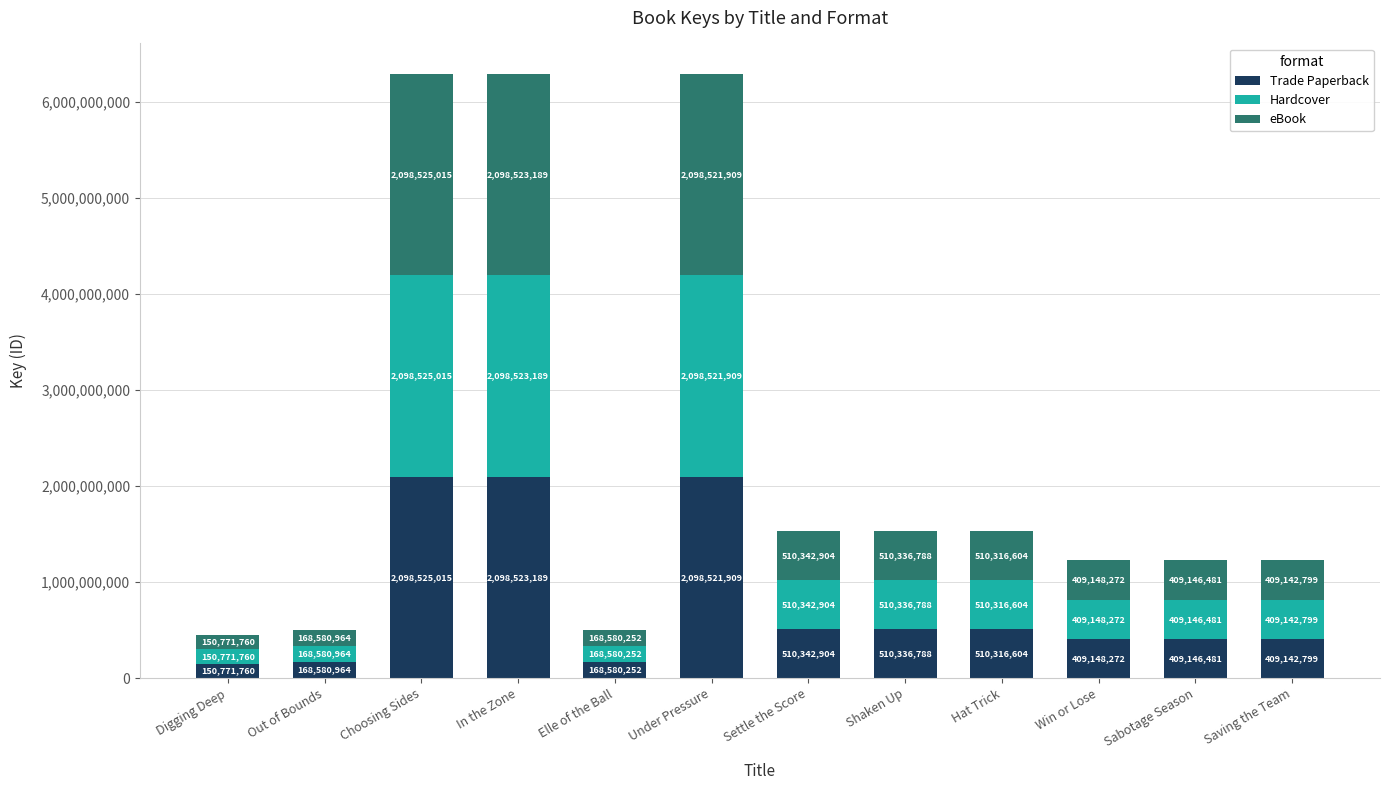

Which category has the lowest value in the Trade Paperback series?

Digging Deep